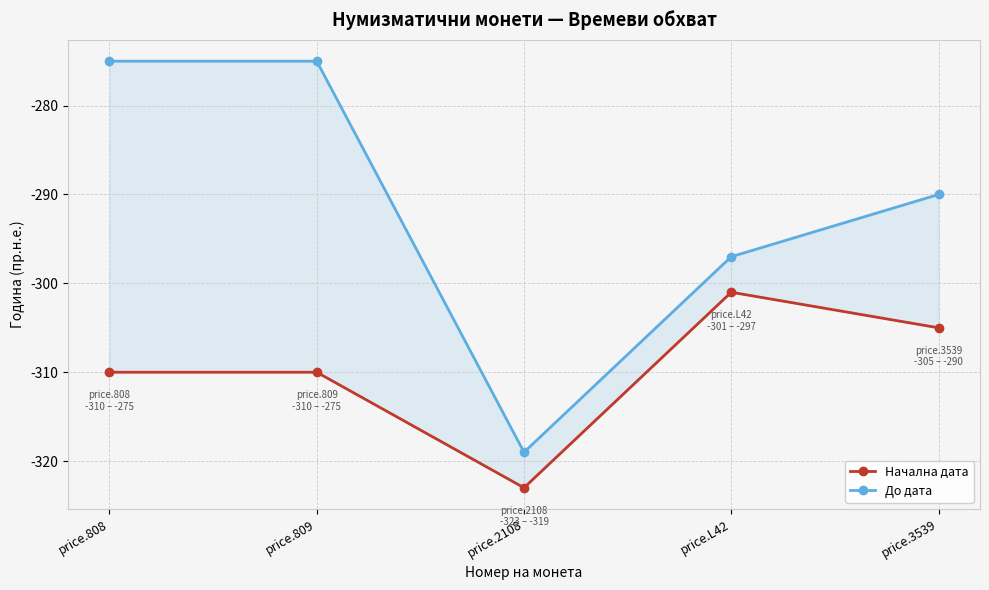

Reading left to right, extract all data points from this chart.

Начална дата: price.808=-310	price.809=-310	price.2108=-323	price.L42=-301	price.3539=-305
До дата: price.808=-275	price.809=-275	price.2108=-319	price.L42=-297	price.3539=-290